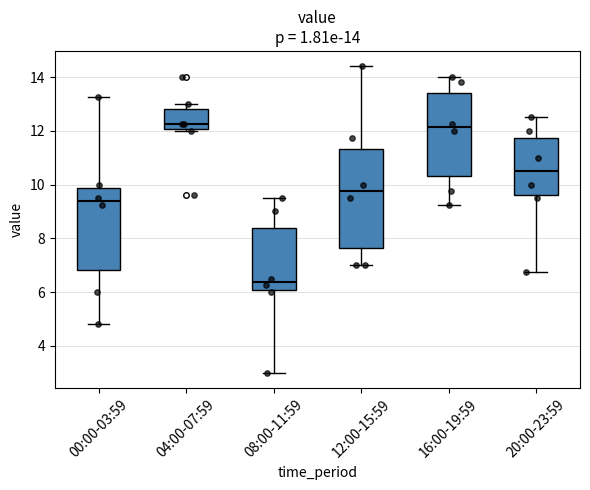

Comparing the boxes themselves (not the whiskers), which one is the tallest?

12:00-15:59